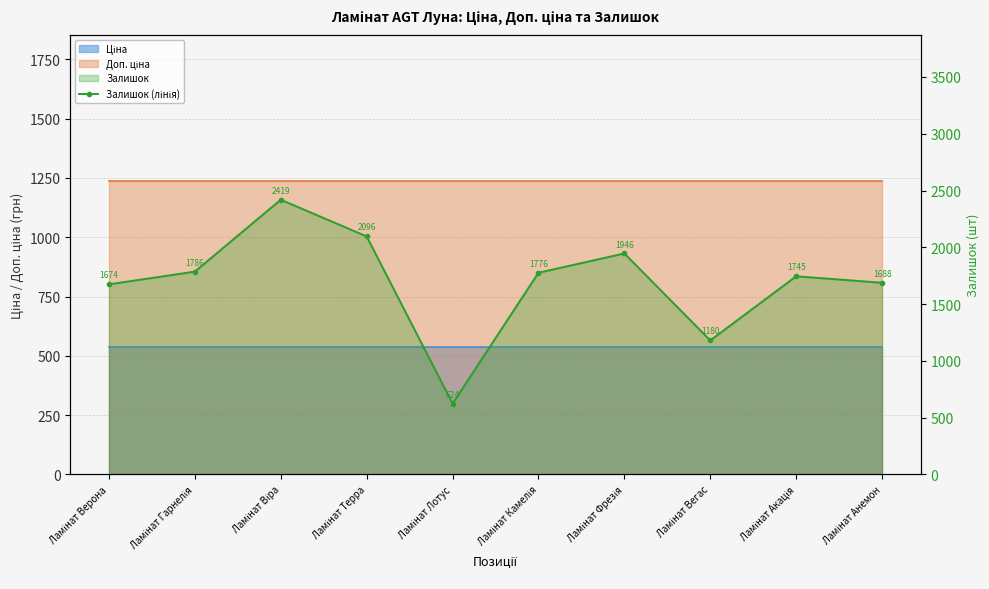

What is the difference between the maximum and minimum values?

1795